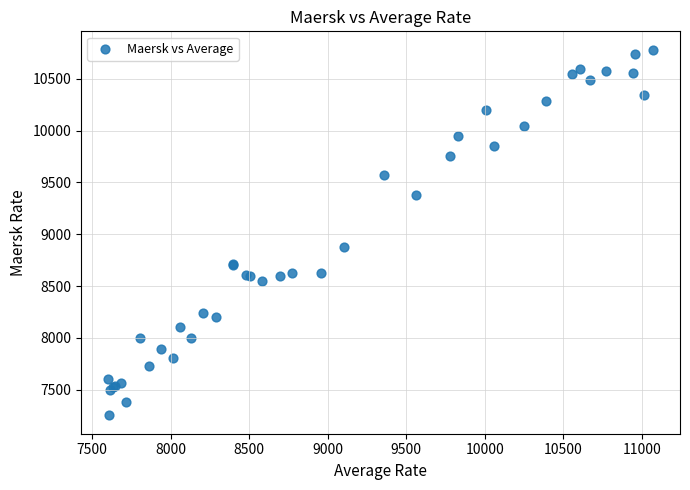

What Y value in the scatter plot is closest to 9016?

8873